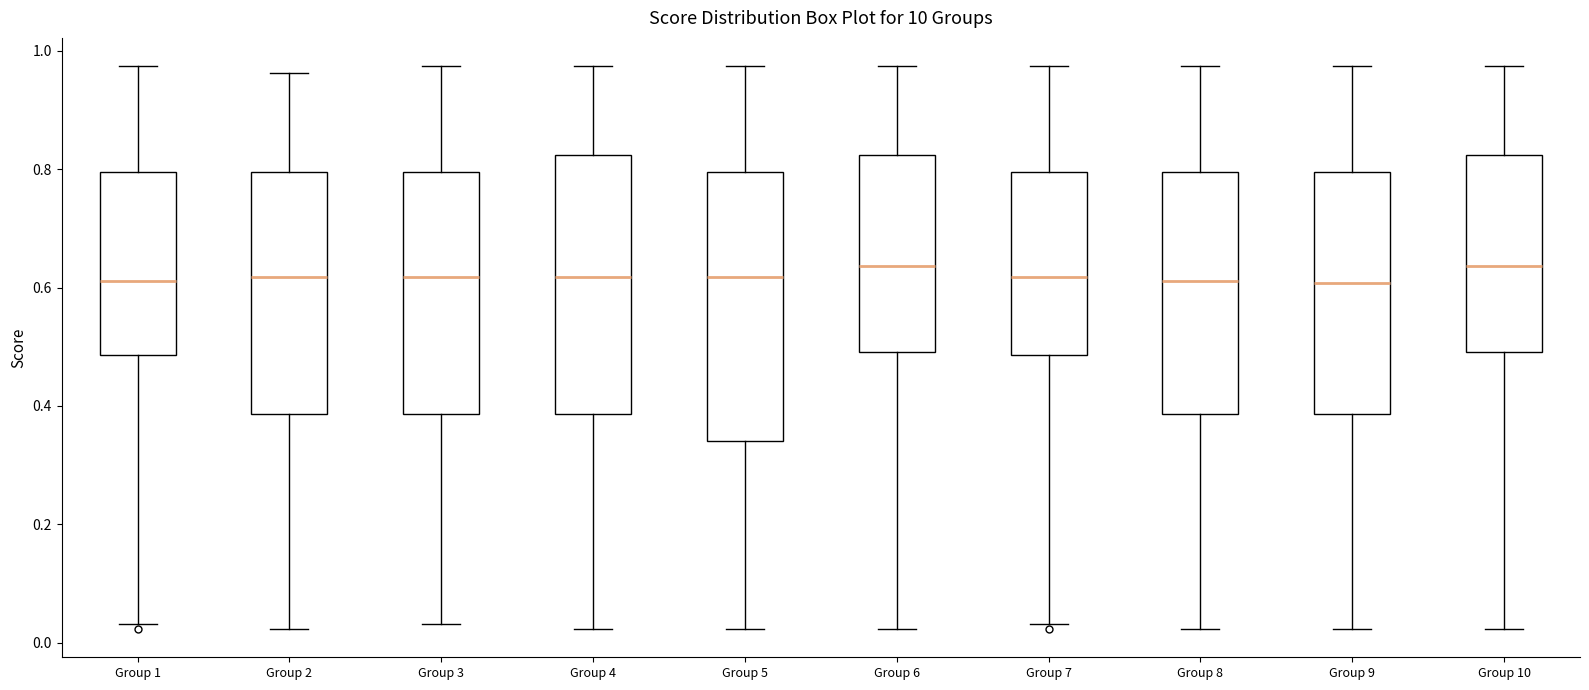

Reading left to right, read every box against the y-axis: the position of its median line, the range the box covers, and the ends of its whiskers. The values are not printed on the chart, so give them approximately, as read against the axis.

Group 1: median 0.62, box 0.48 to 0.80, whiskers 0.04 to 0.98
Group 2: median 0.62, box 0.38 to 0.80, whiskers 0.02 to 0.96
Group 3: median 0.62, box 0.38 to 0.80, whiskers 0.04 to 0.98
Group 4: median 0.62, box 0.38 to 0.82, whiskers 0.02 to 0.98
Group 5: median 0.62, box 0.34 to 0.80, whiskers 0.02 to 0.98
Group 6: median 0.64, box 0.50 to 0.82, whiskers 0.02 to 0.98
Group 7: median 0.62, box 0.48 to 0.80, whiskers 0.04 to 0.98
Group 8: median 0.62, box 0.38 to 0.80, whiskers 0.02 to 0.98
Group 9: median 0.60, box 0.38 to 0.80, whiskers 0.02 to 0.98
Group 10: median 0.64, box 0.50 to 0.82, whiskers 0.02 to 0.98